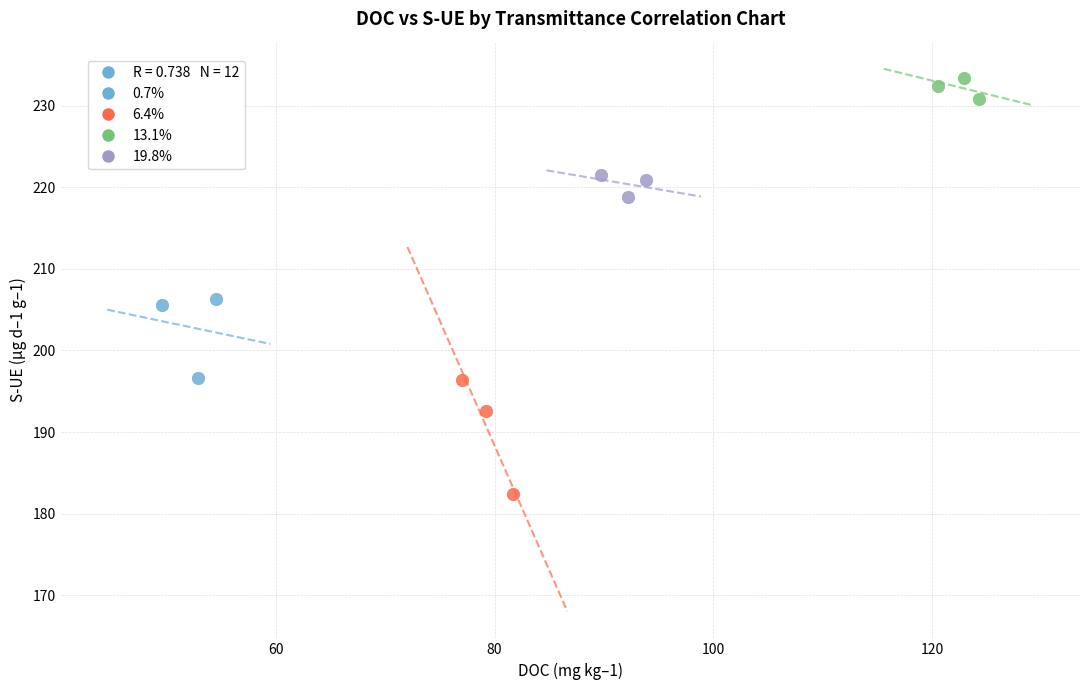

Which series has the largest Y range (max minus min)?

6.4%